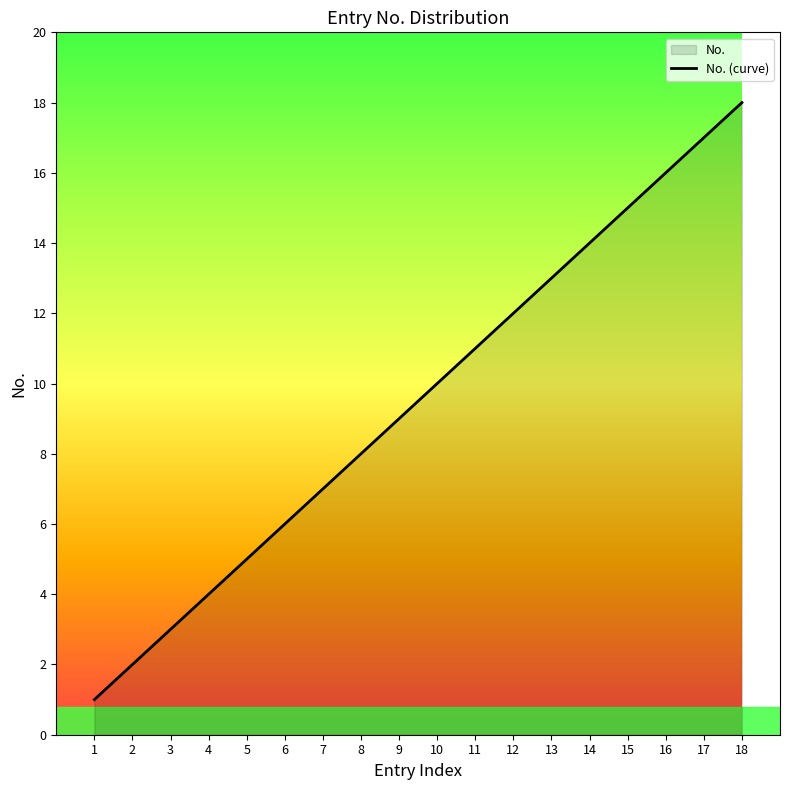

What is the change in value from 2 to 10?

+8